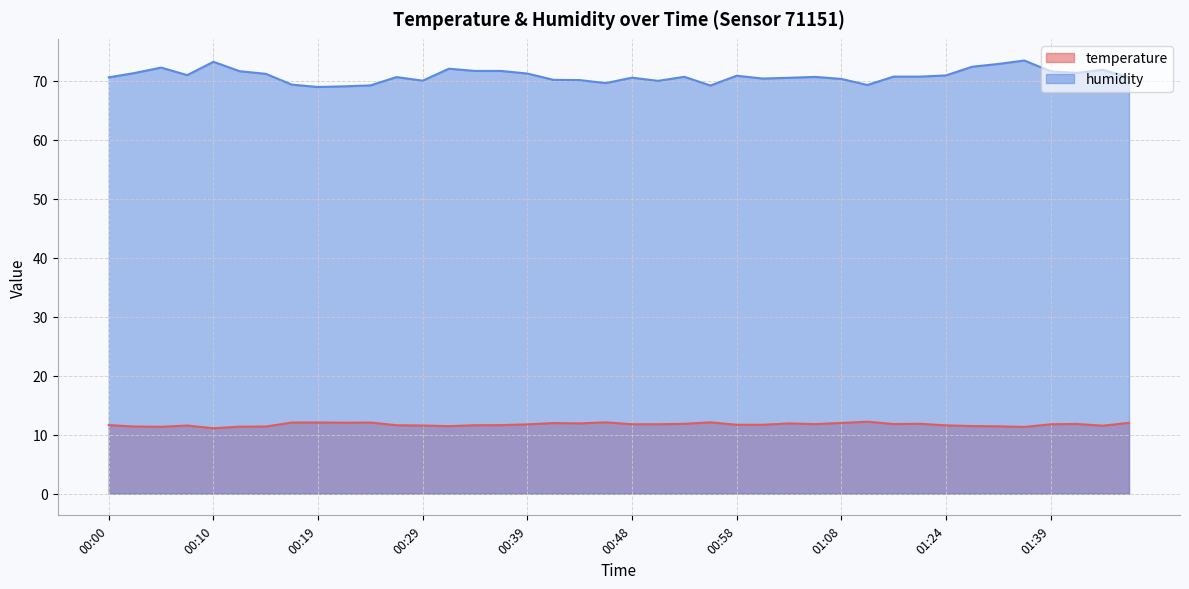

List the series in order of their peak value, highest first.

humidity, temperature